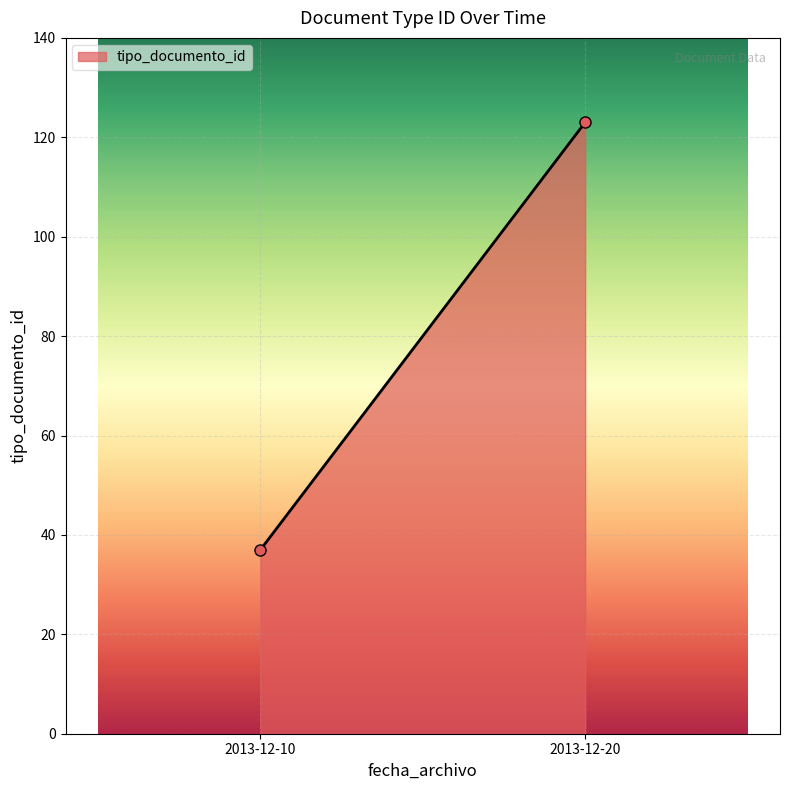

What is the sum of the values at 2013-12-20 13:38:09 and 2013-12-10 10:04:11?

159